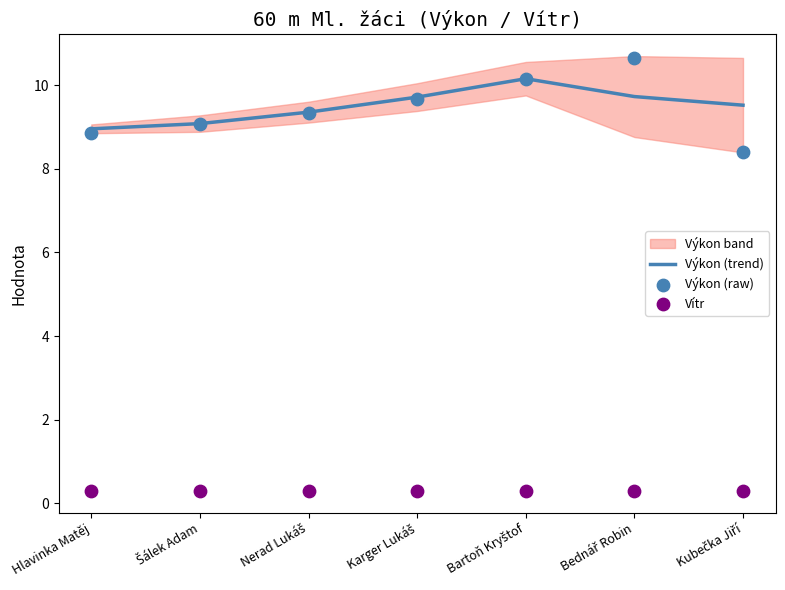

Is the value of Výkon (raw) at Kubečka Jiří greater than the value of Vítr at Bartoň Kryštof?

Yes